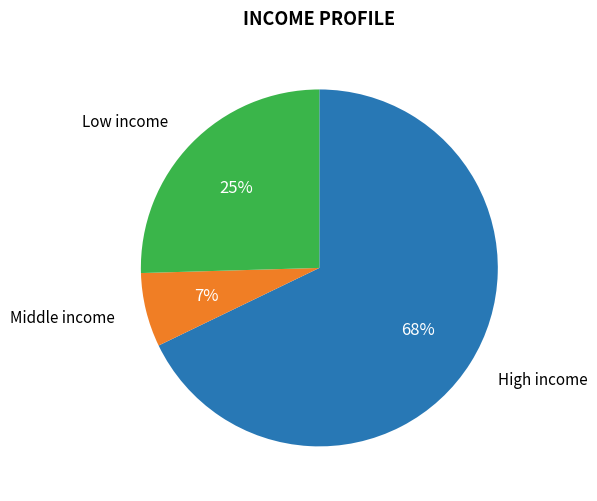

Is there a majority slice in this chart?

Yes